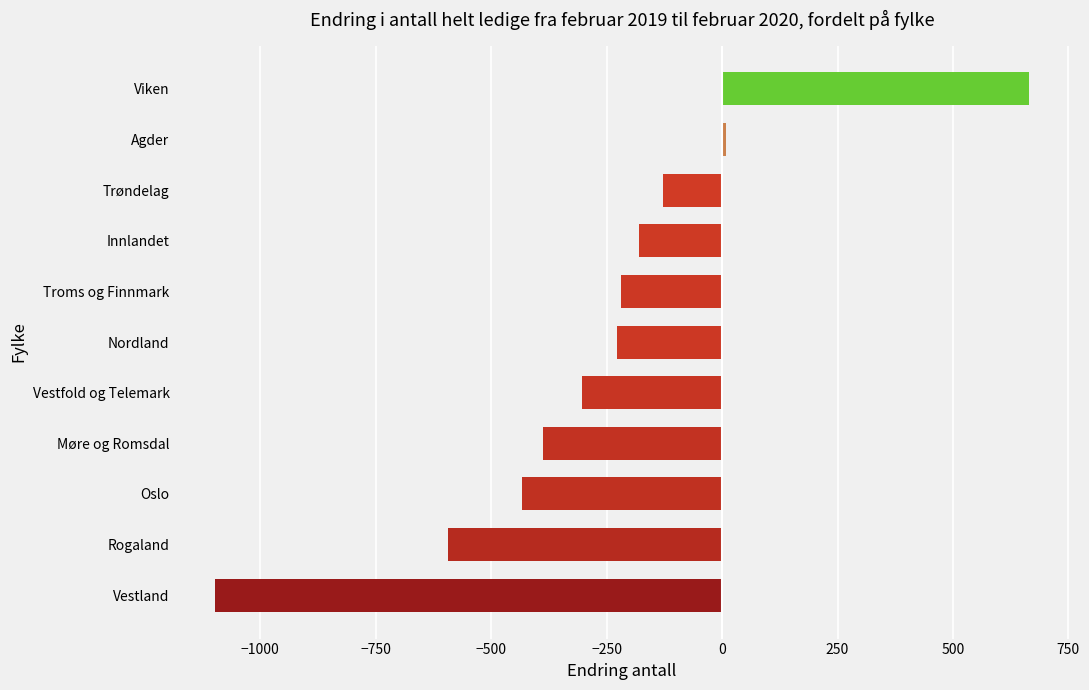

Reading bottom to top, extract all data points from this chart.

-1098	-593	-433	-387	-303	-228	-219	-179	-128	9	664